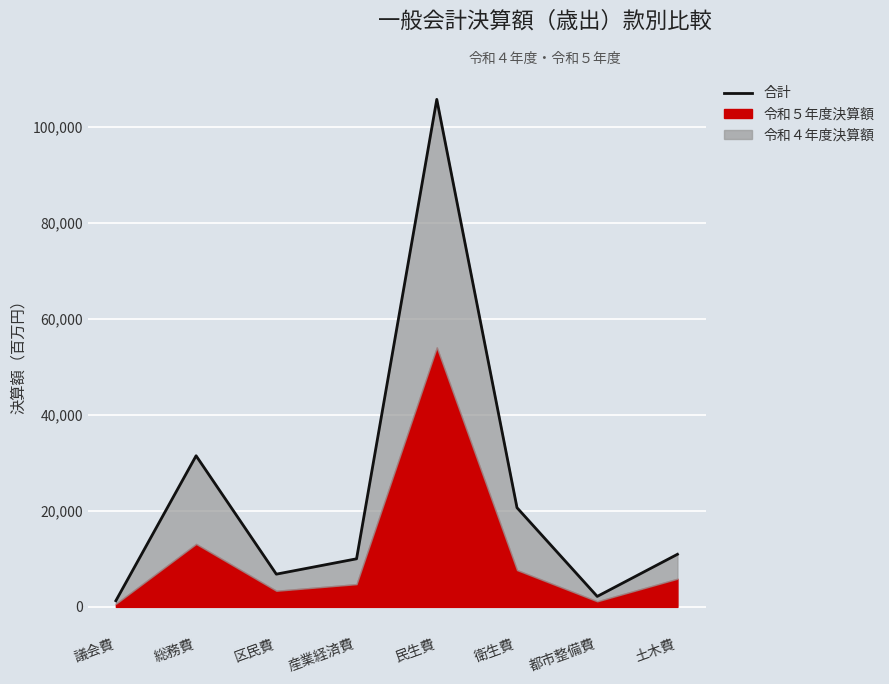

Which has a higher value, 議会費 or 土木費?

土木費